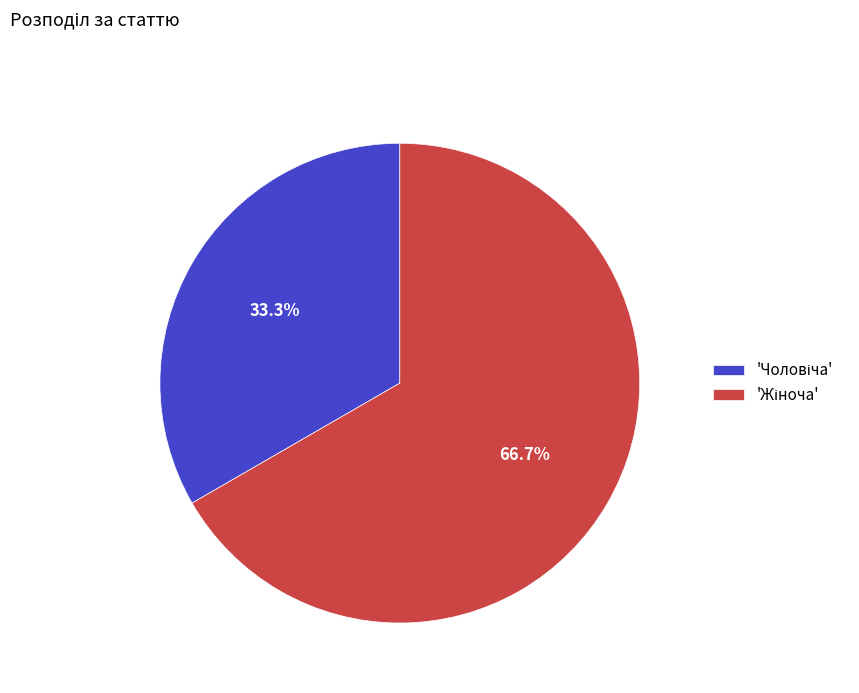

Count the number of slices in the pie.

2